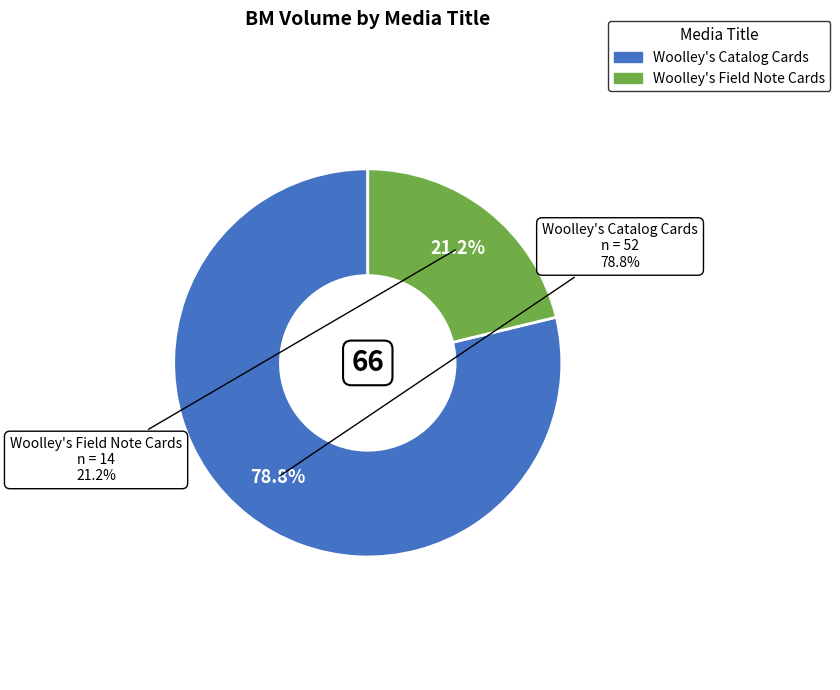

Does Woolley's Catalog Cards represent more than half of the total?

Yes